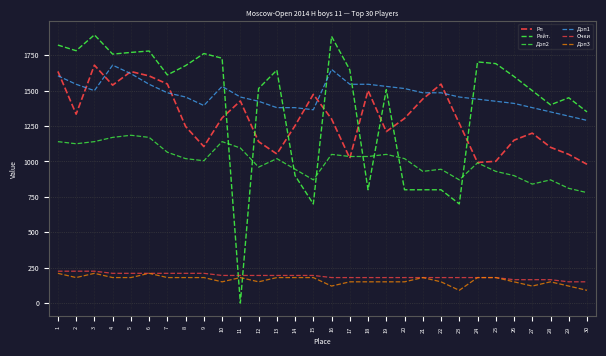

Is this an area chart (filled region under the line)?

No